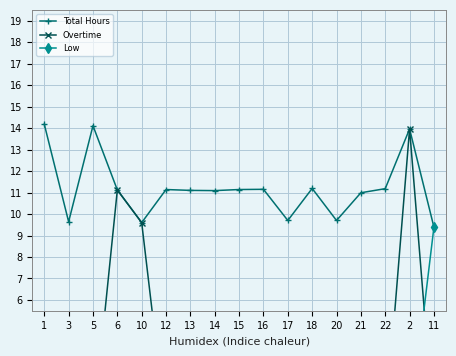

Count the number of data series in this chart.

3